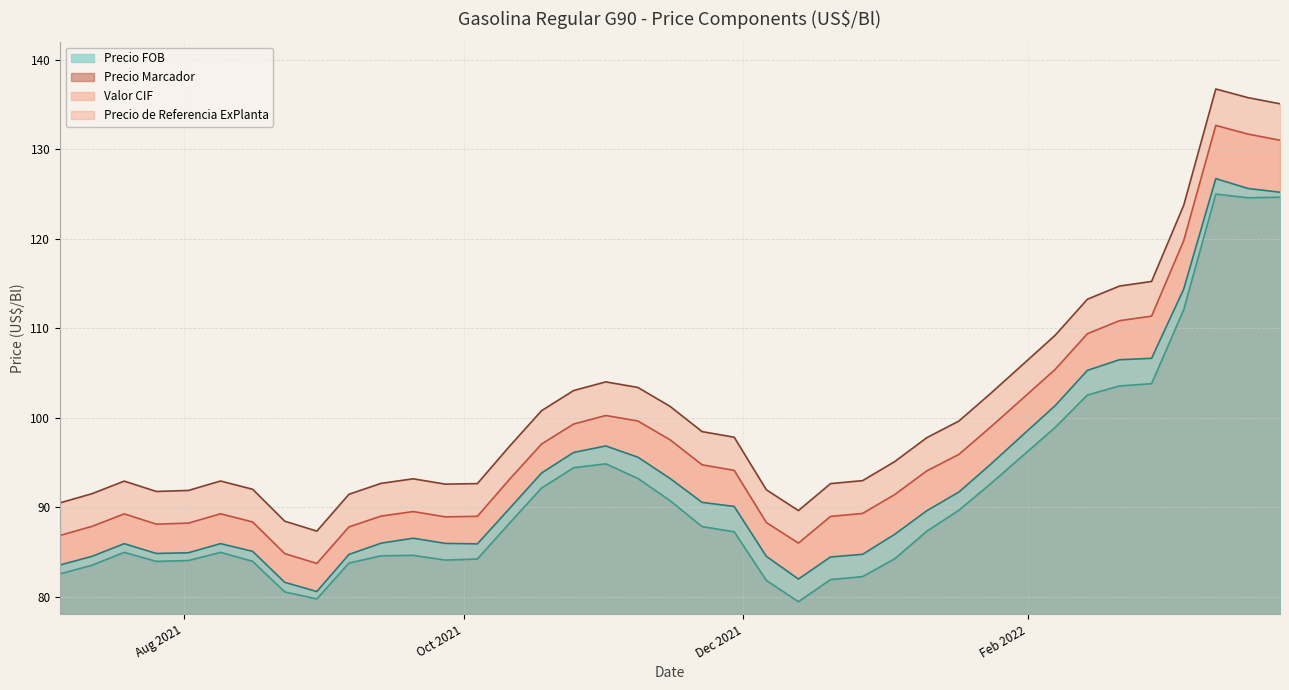

Which series has the widest spread of values?

Precio de Referencia ExPlanta